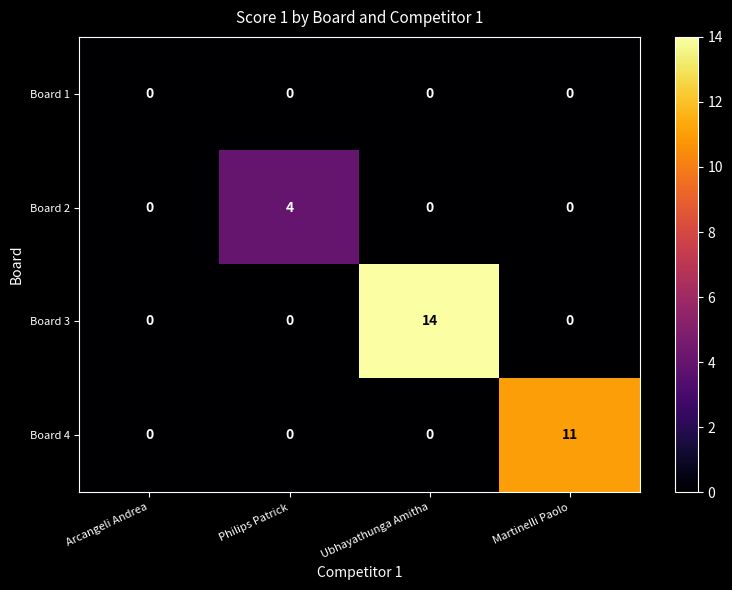

How many Board 4 values are between 0 and 11?

4